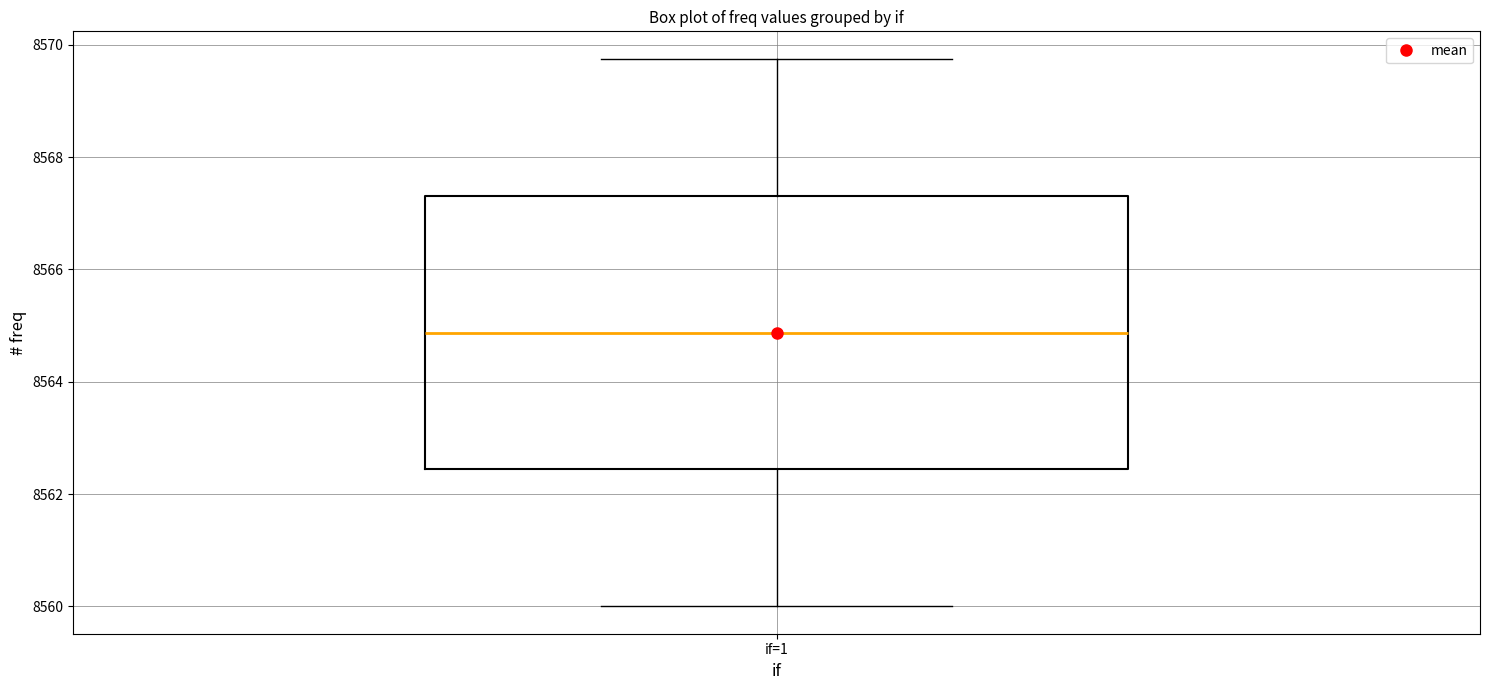

Transcribe this box plot: give where the median line is, the range the box spans, and where the two whiskers end, as read against the y-axis. The values are not printed on the chart, so give them approximately, as read against the axis.

median 8564.8, box 8562.4 to 8567.4, whiskers 8560.0 to 8569.8